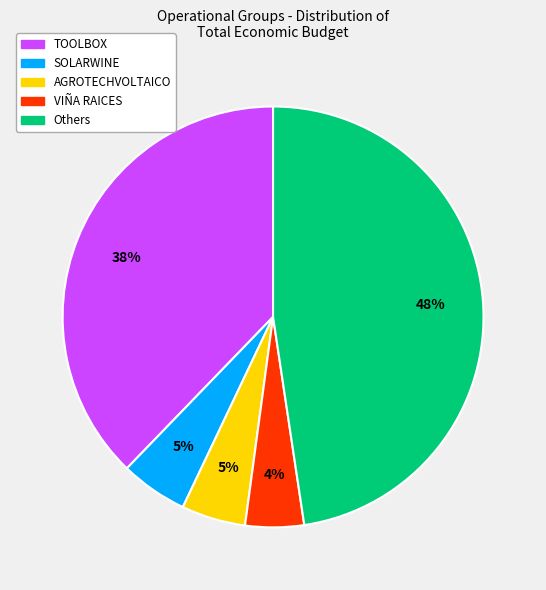

Is there any slice that represents more than half of the pie?

No